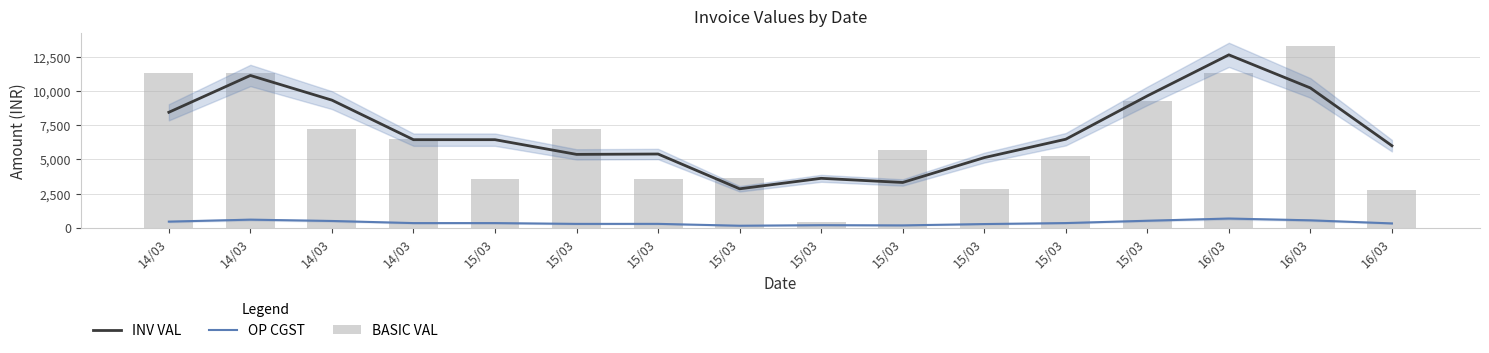

True or false: BASIC VAL has a value of 5887.9 at 15/03.

False